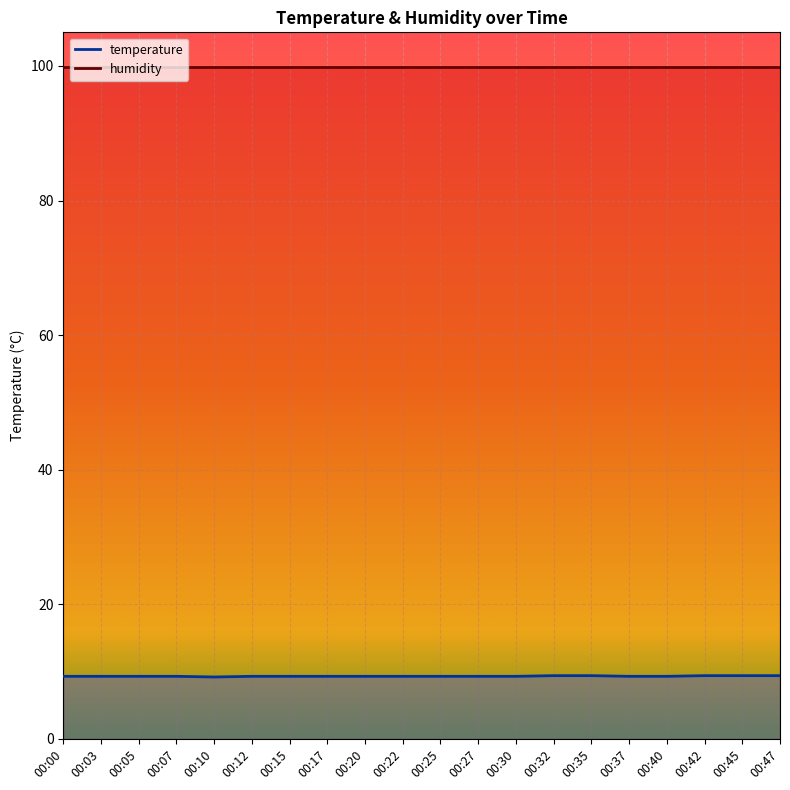

Is the value of temperature at 00:00 greater than the value of humidity at 00:30?

No